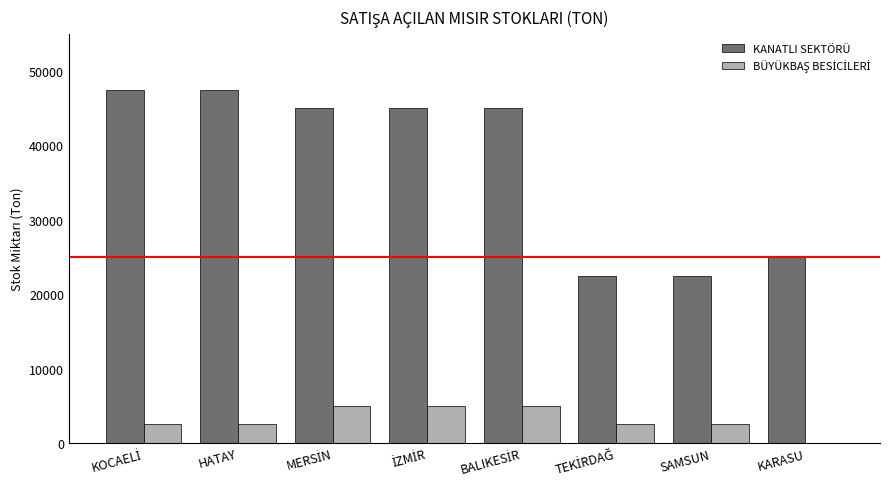

Read the KANATLI SEKTÖRÜ value at SAMSUN.

22500